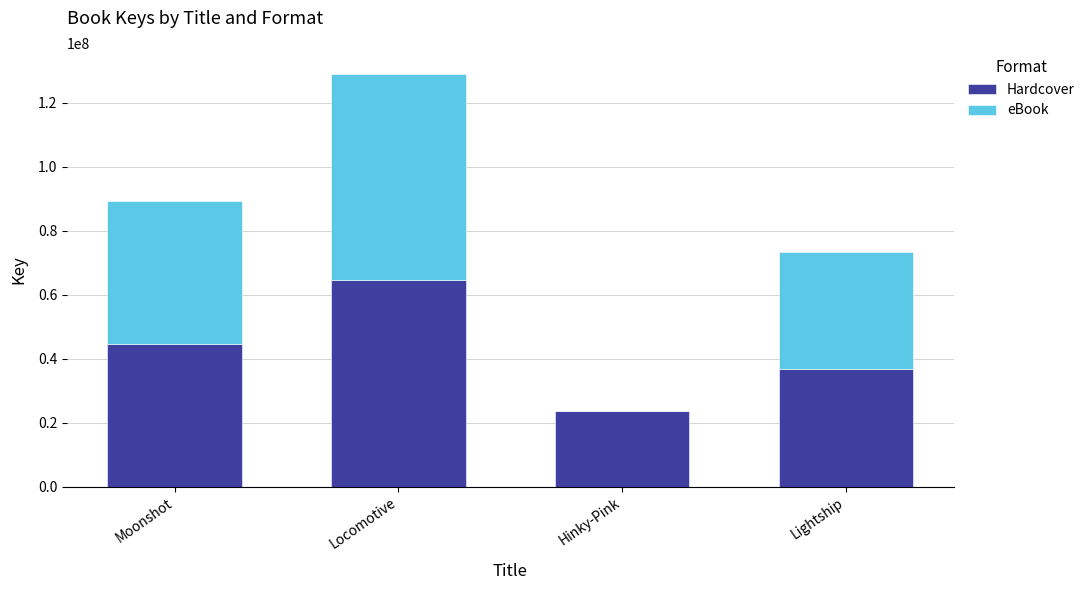

How many categories are shown in the chart?

4